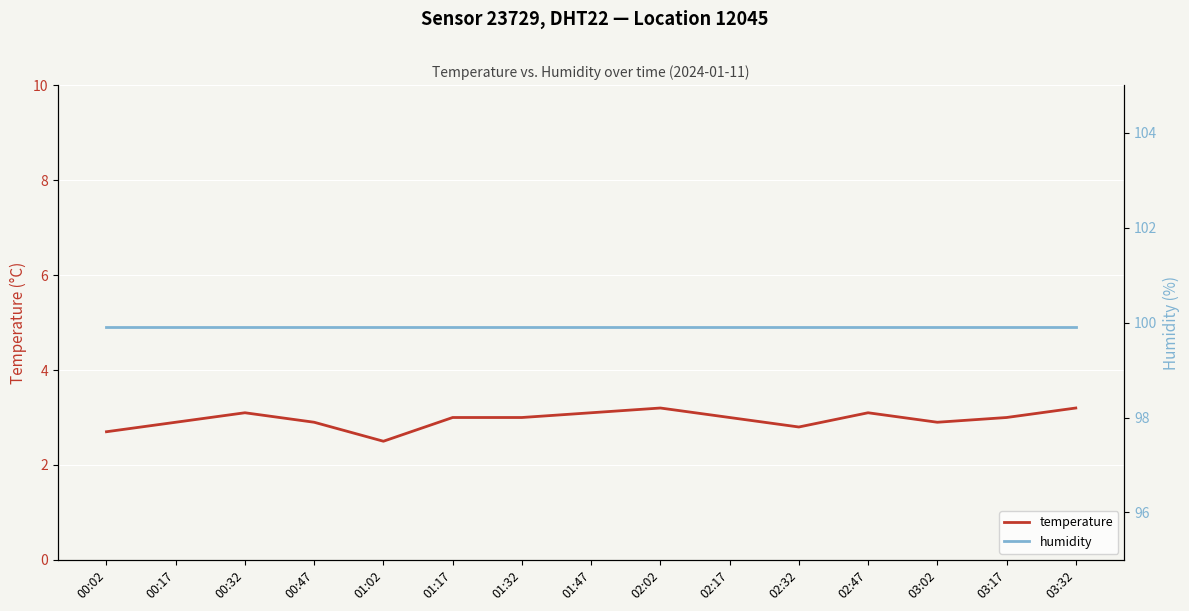

Is it true that temperature equals 1.4 at 03:17?

False